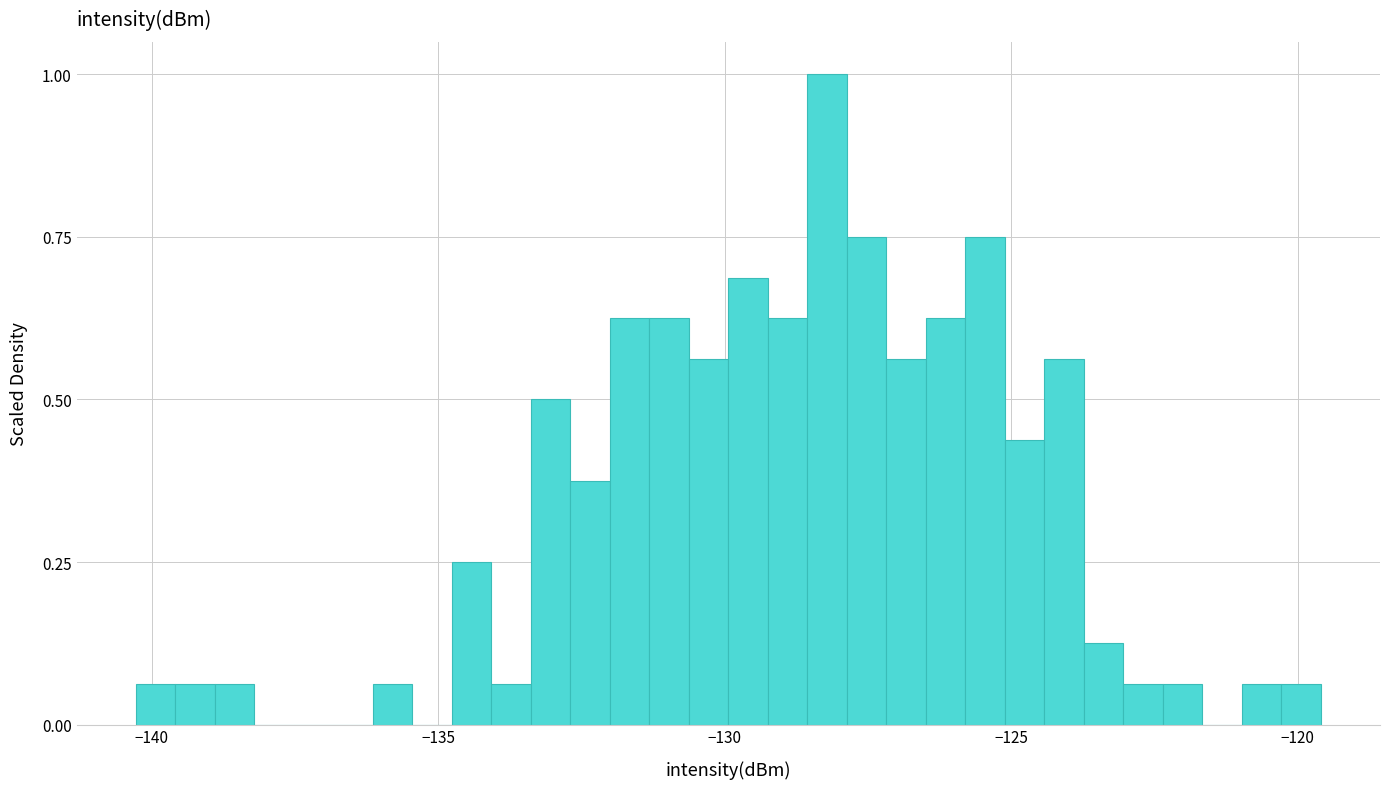

Read against the x-axis, roughly where is the centre of the tallest bar?

-128.0